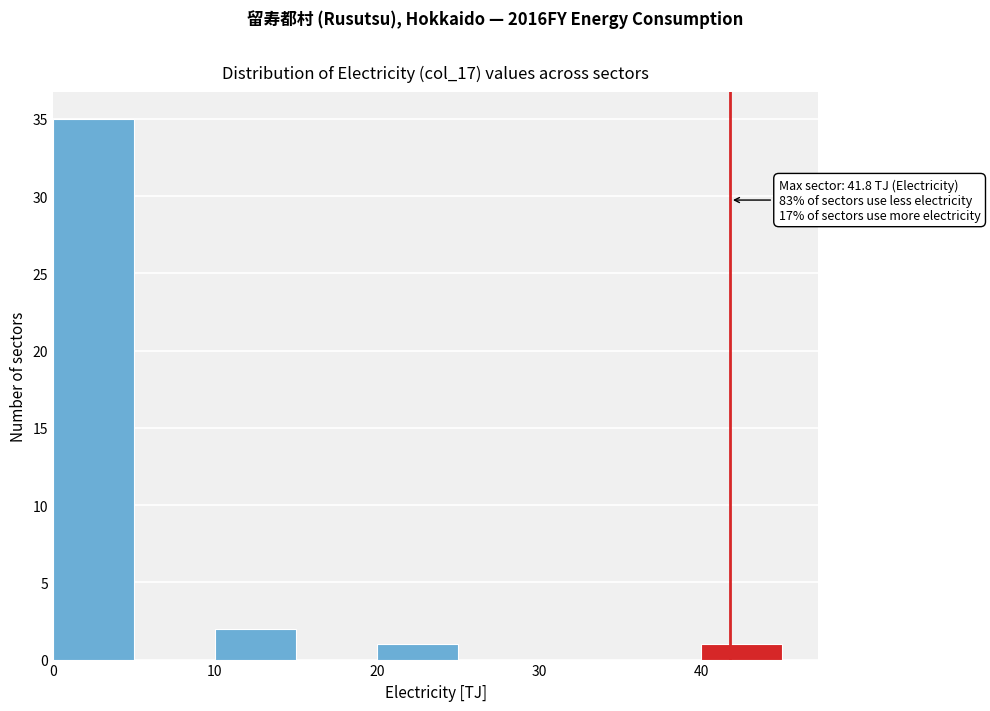

Which range on the x-axis has the tallest bar?

0 to 5